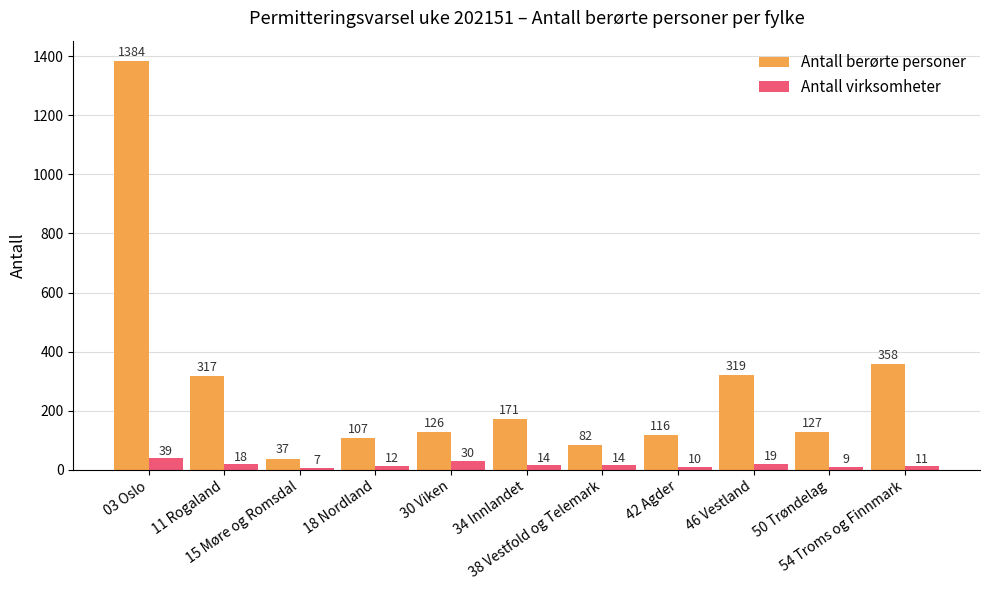

What is the spread (max minus min) of values at 46 Vestland?

300